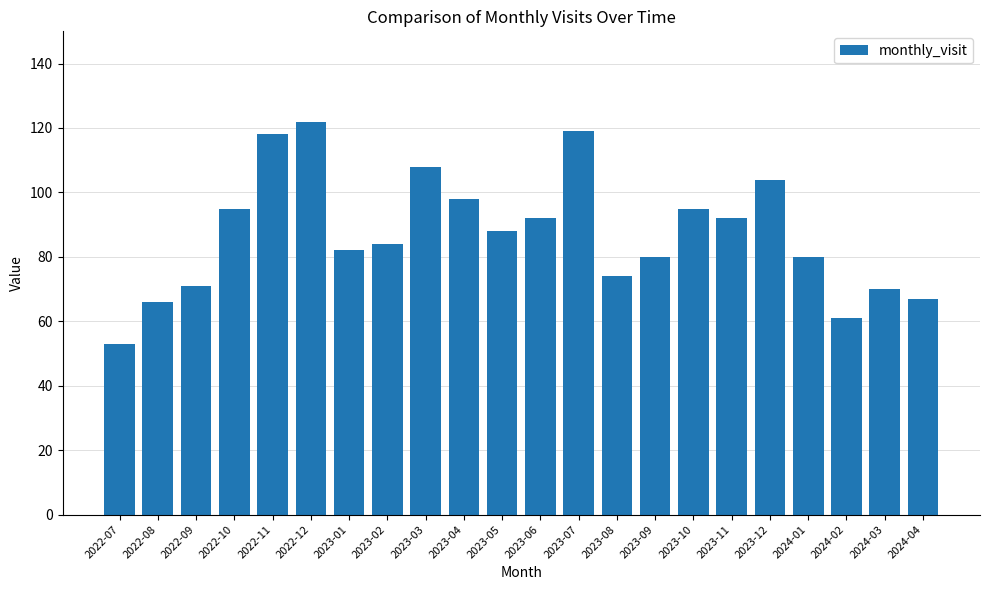

How many series are shown in this chart?

1